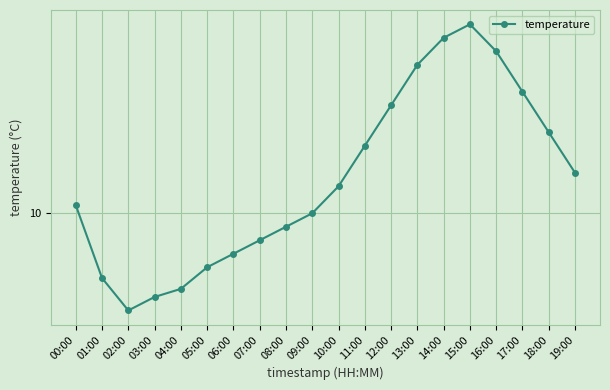

Reading left to right, what are all the values shown in this chart?

00:00=10.0	01:00=9.8	02:00=9.6	03:00=9.7	04:00=9.7	05:00=9.8	06:00=9.8	07:00=9.9	08:00=9.9	09:00=10.0	10:00=10.1	11:00=10.2	12:00=10.4	13:00=10.6	14:00=10.7	15:00=10.7	16:00=10.6	17:00=10.4	18:00=10.3	19:00=10.2